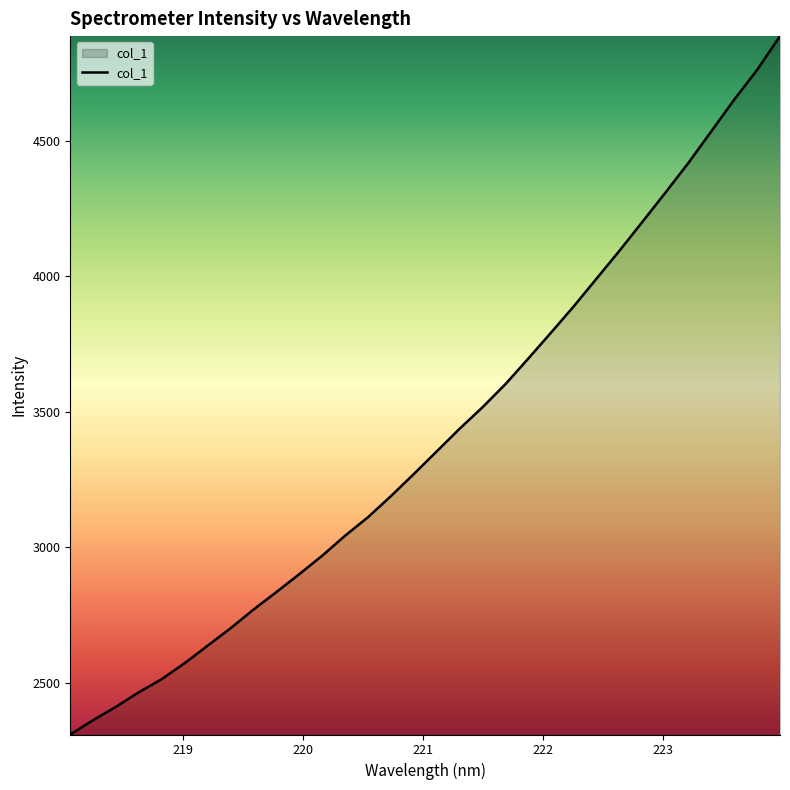

What is the average value?

3412.8